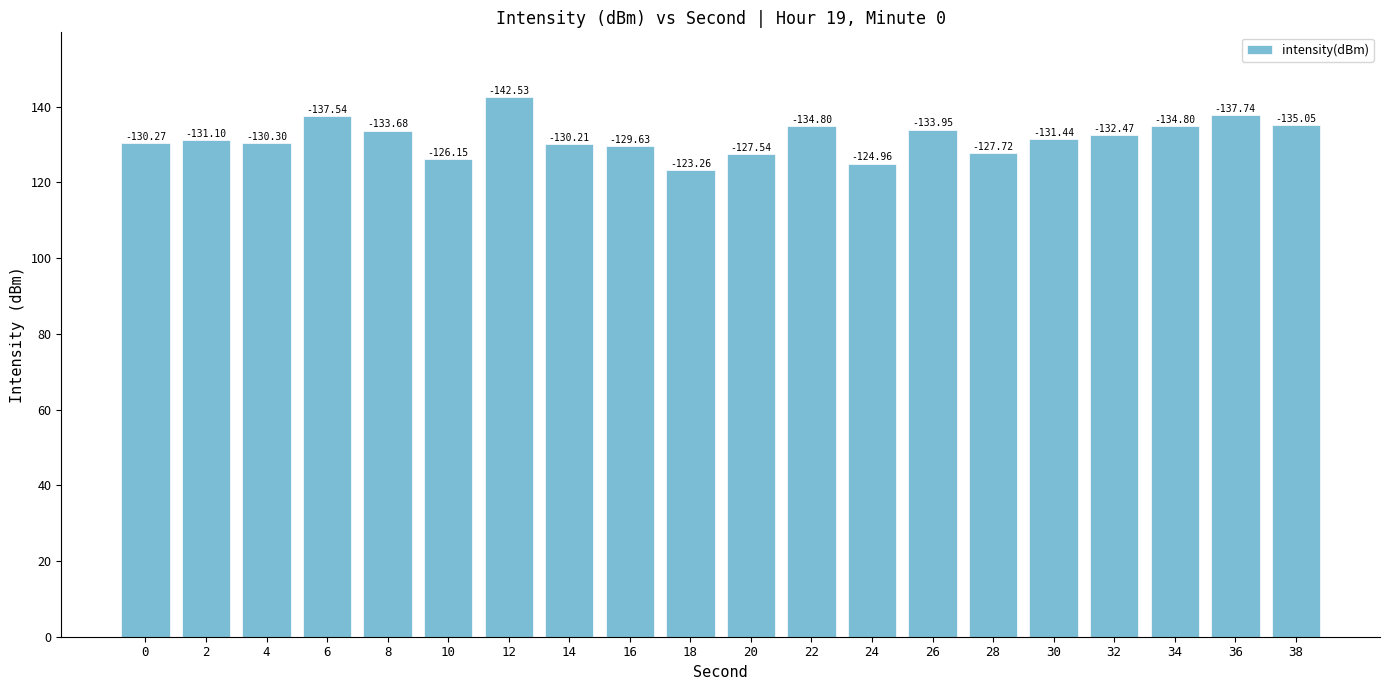

How many bars are there in total?

20